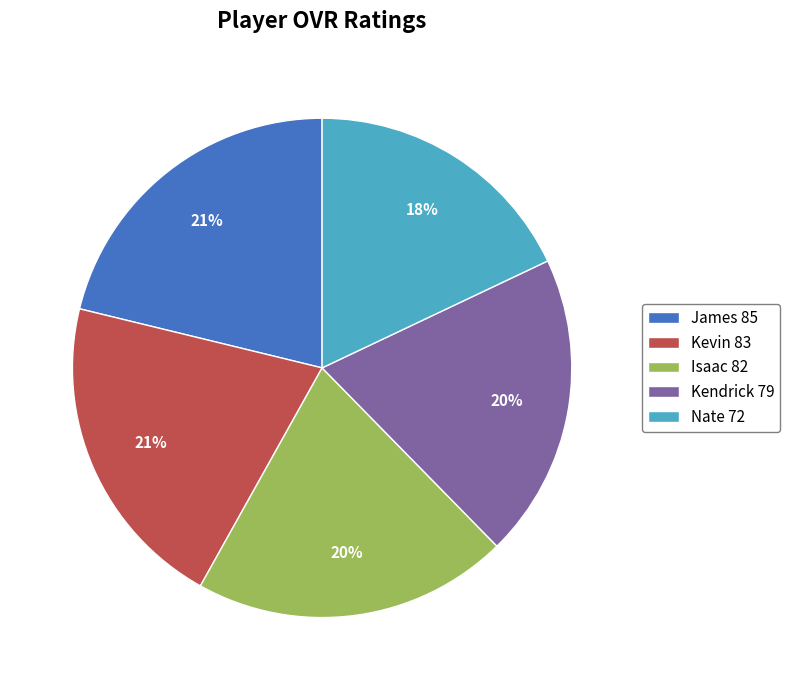

Which has a higher value, Kevin 83 or Nate 72?

Kevin 83